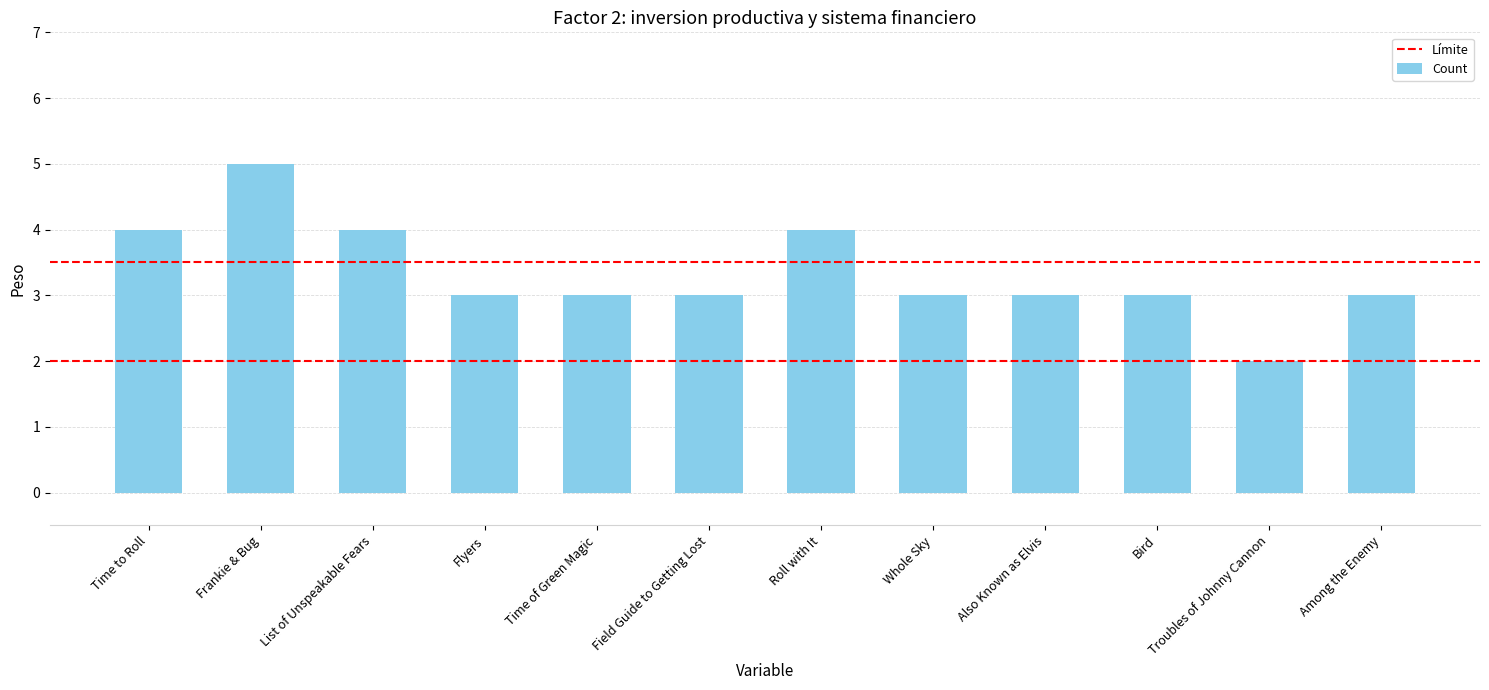

Read the value at Frankie & Bug.

5